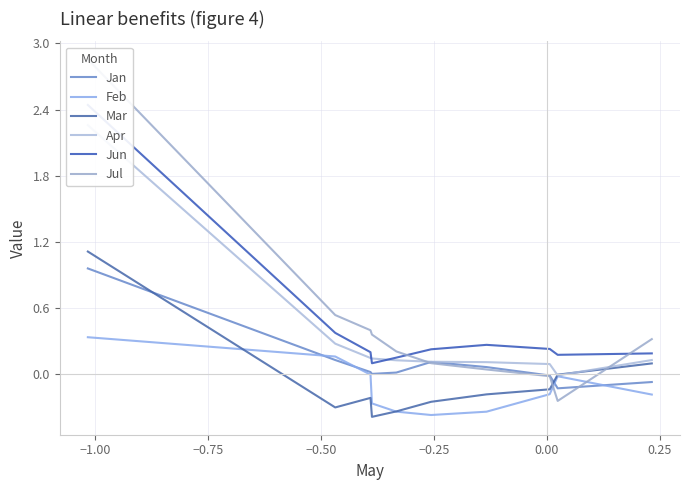

How many times do Mar and Jan cross each other?

2